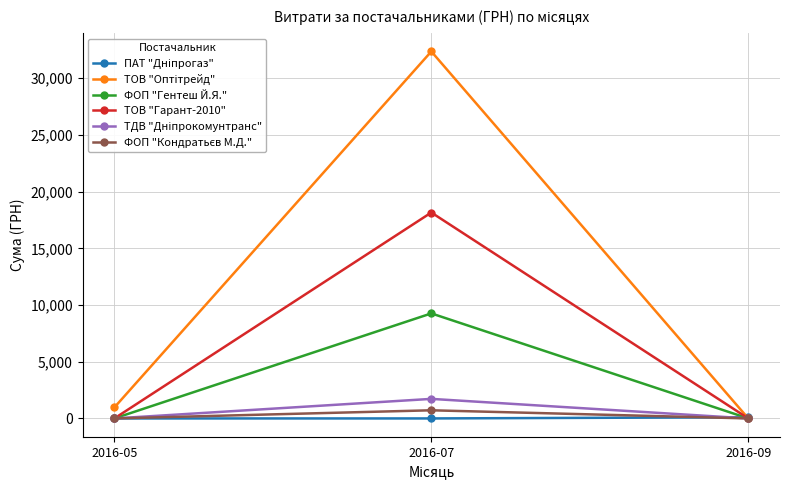

At which category is the sum across all series the highest?

2016-07